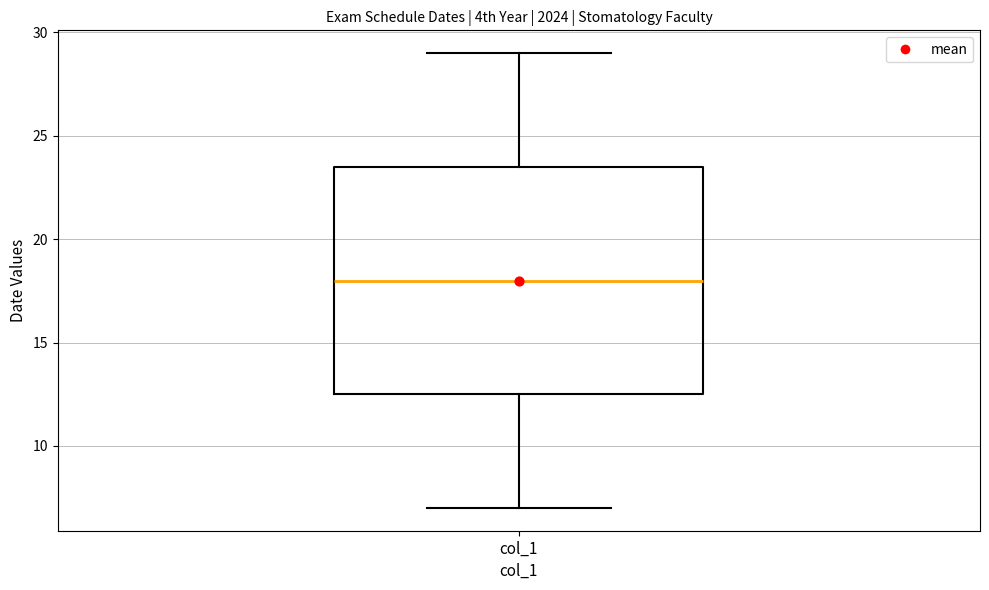

Where does the upper whisker of the box for col_1 end on the y-axis? The values are not printed on the chart, so give them approximately, as read against the axis.

29.0